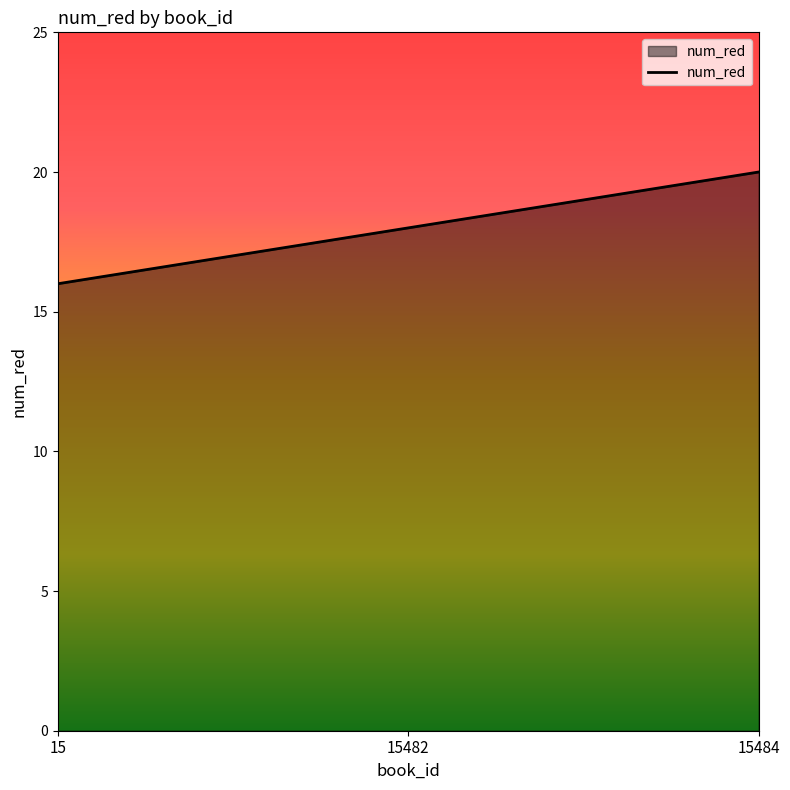

How many lines are shown in the chart?

1